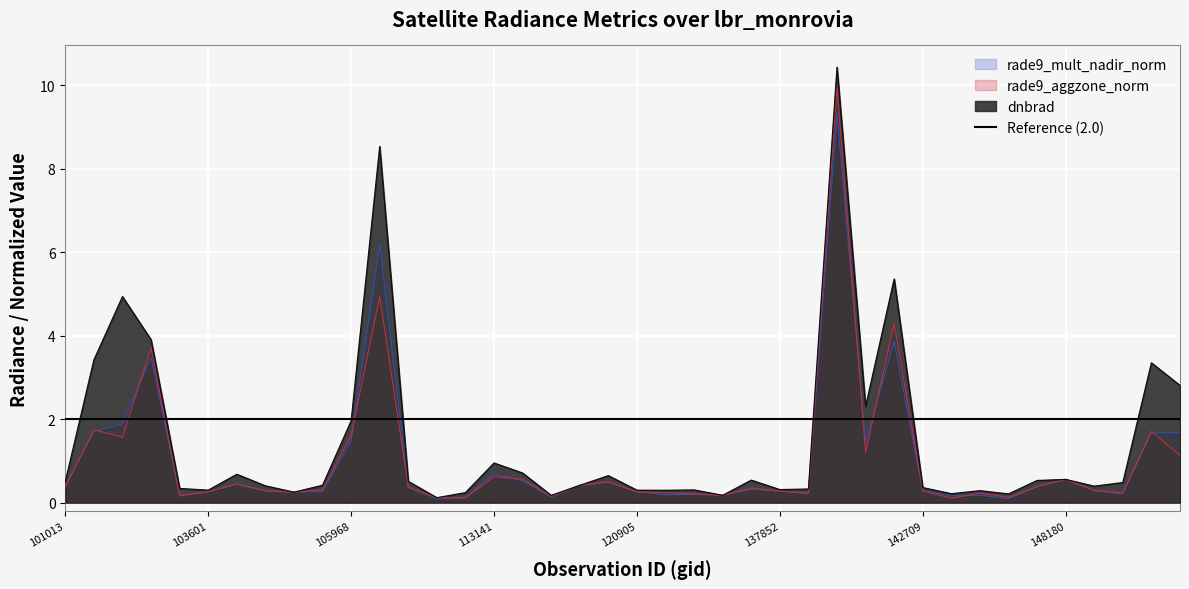

True or false: rade9_aggzone_norm and dnbrad cross at least once.

True